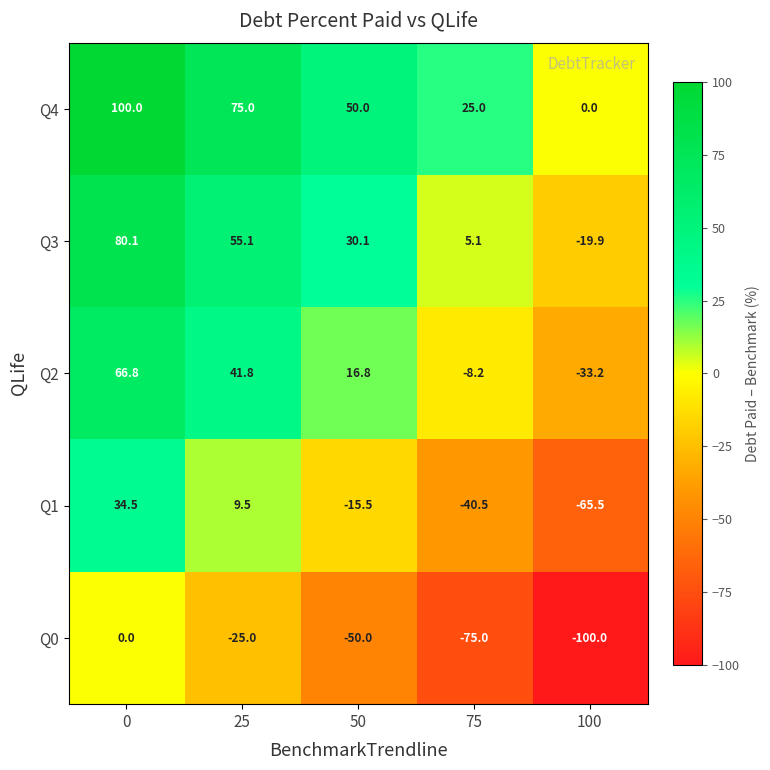

How many values in Q1 are above zero?

2